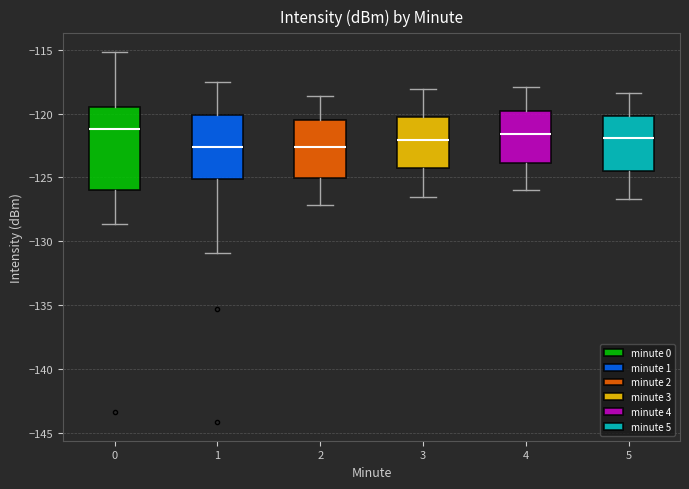

Reading left to right, transcribe this box plot: for each box, give where its median line is, the range the box spans, and where its two whiskers end, as read against the y-axis. The values are not printed on the chart, so give them approximately, as read against the axis.

0: median -121.0, box -126.0 to -119.5, whiskers -128.5 to -115.0
1: median -122.5, box -125.0 to -120.0, whiskers -131.0 to -117.5
2: median -122.5, box -125.0 to -120.5, whiskers -127.0 to -118.5
3: median -122.0, box -124.0 to -120.5, whiskers -126.5 to -118.0
4: median -121.5, box -124.0 to -120.0, whiskers -126.0 to -118.0
5: median -122.0, box -124.5 to -120.0, whiskers -126.5 to -118.5